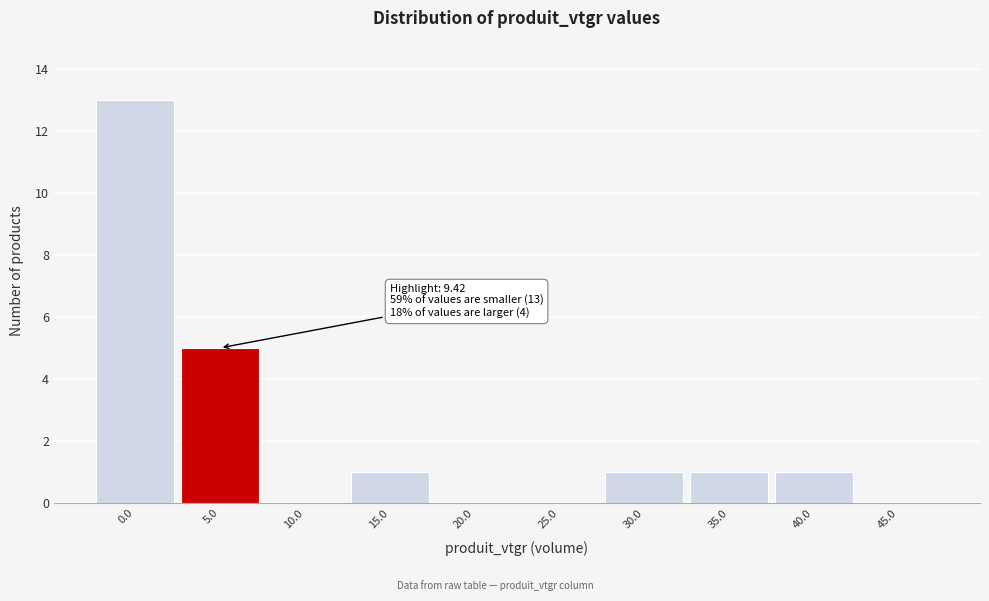

Reading left to right, what are all the values shown in this chart?

0.0=13	5.0=5	10.0=0	15.0=1	20.0=0	25.0=0	30.0=1	35.0=1	40.0=1	45.0=0